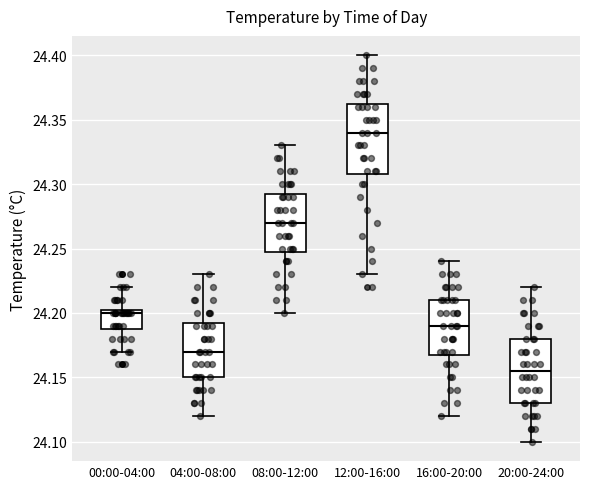

Which box's median line is the lowest?

20:00-24:00